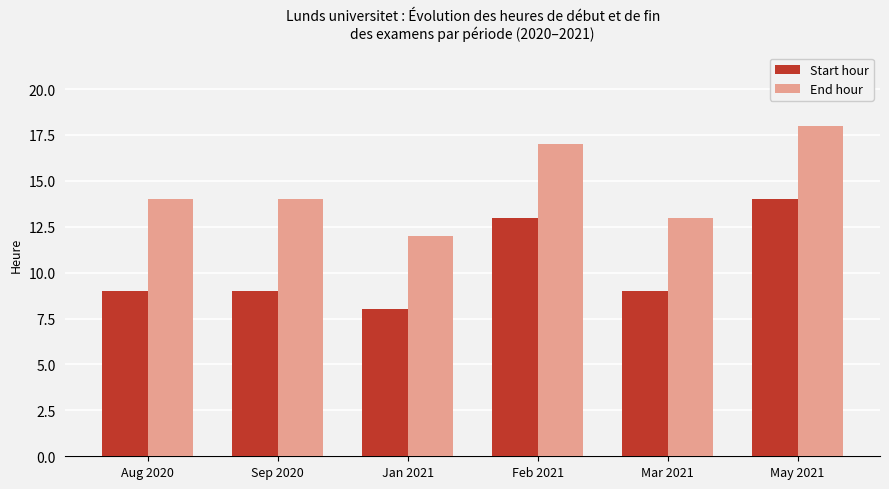

Does the chart contain any negative values?

No